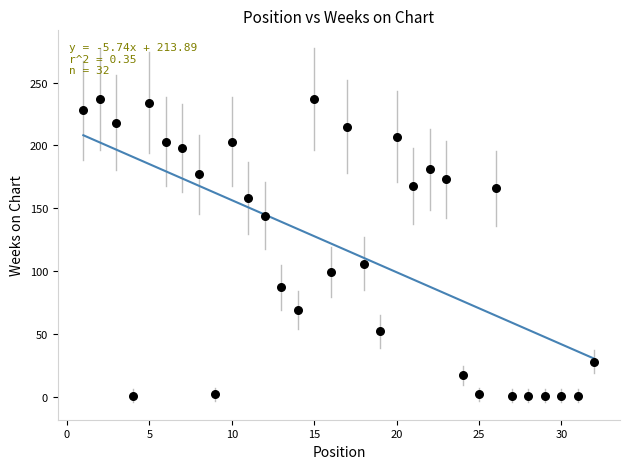

What is the range of Y values (max minus min)?

236